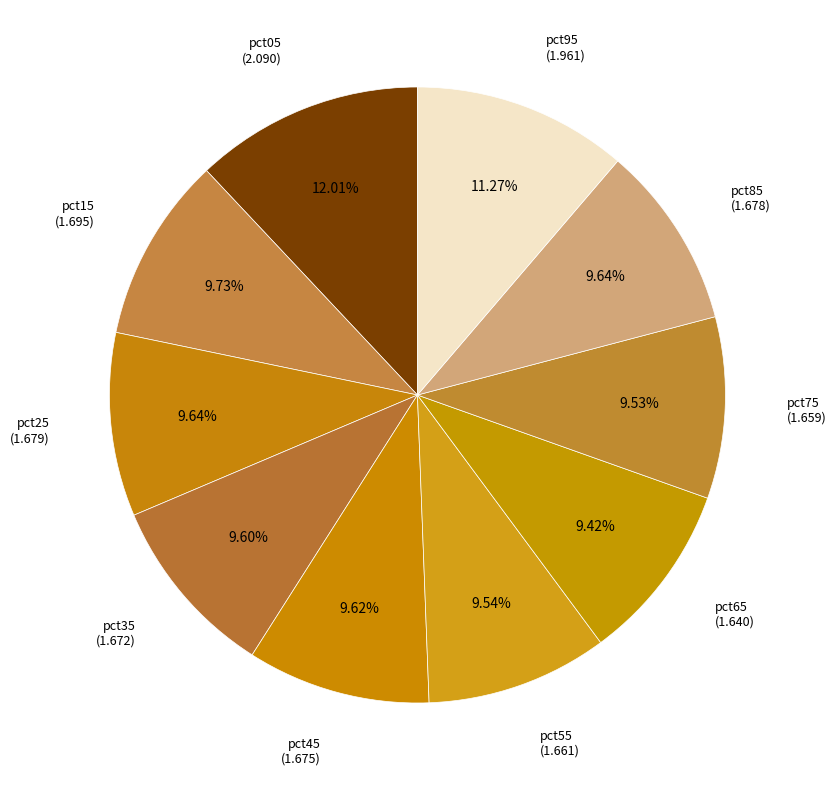

To the nearest percent, what is the average slice percentage?

10%